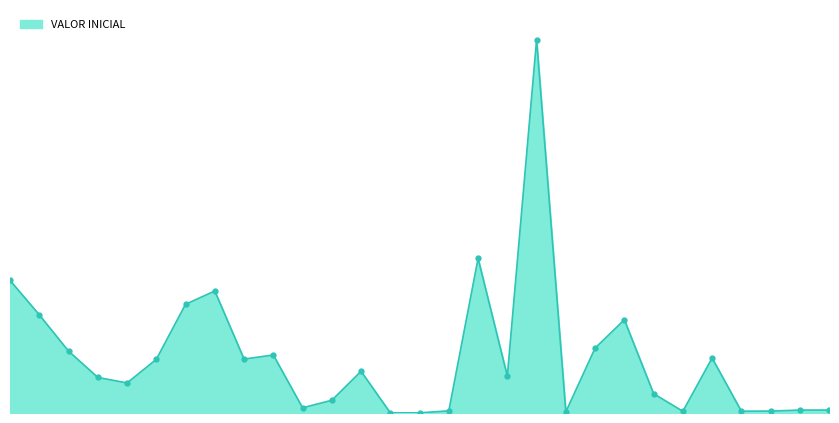

Rank the categories by value from lowest to highest.

CO1.PCCNTR.2466445, CO1.PCCNTR.2429855, CO1.PCCNTR.2456842, CO1.PCCNTR.2416931, CO1.PCCNTR.2427979, CO1.PCCNTR.2438854, CO1.PCCNTR.2425049, CO1.PCCNTR.2472709, CO1.PCCNTR.2476438, CO1.PCCNTR.2433629, 67044, 2021-0006, CO1.PCCNTR.2425340, CO1.PCCNTR.2464779, CO1.PCCNTR.2480408, CO1.PCCNTR.2472935, CO1.PCCNTR.2424781, 67021, CO1.PCCNTR.2479361, CO1.PCCNTR.2415834, CO1.PCCNTR.2431800, CO1.PCCNTR.2458446, CO1.PCCNTR.2476031, CO1.PCCNTR.2378302, CO1.PCCNTR.2386594, CO1.PCCNTR.2425254, CO1.PCCNTR.2473858, CO1.PCCNTR.2438805, 2021-0007